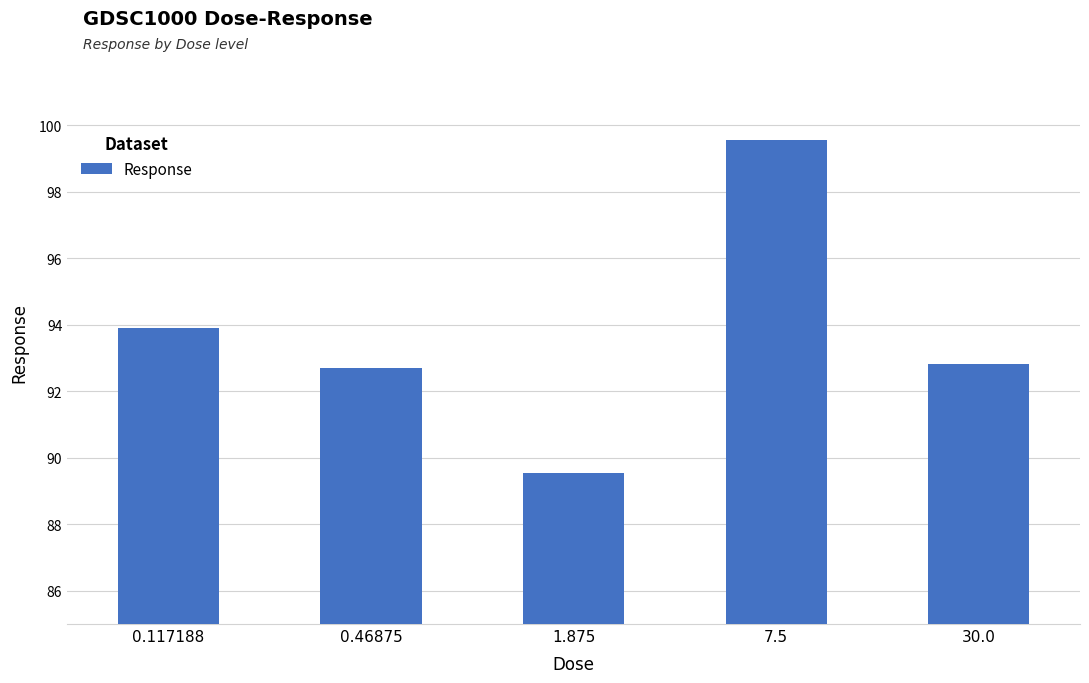

What is the label of the 5th bar from the left?

30.0